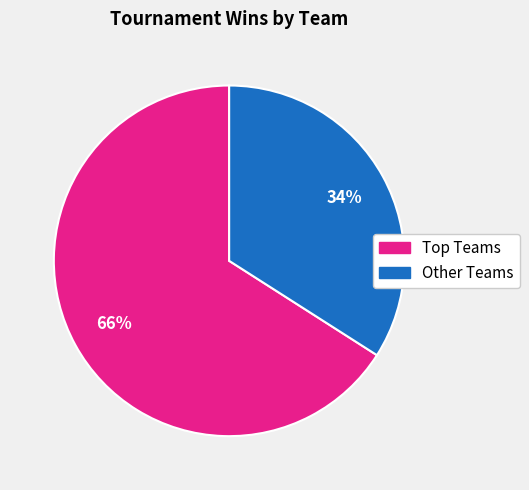

Count the number of slices in the pie.

2